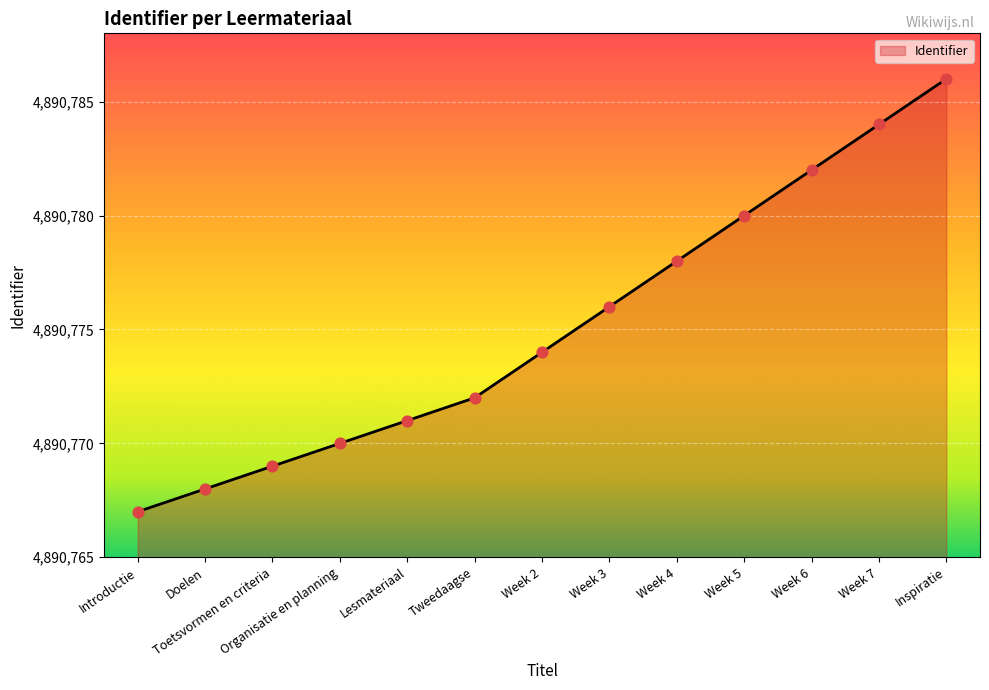

What is the change in value from Week 2 to Week 3?

+2